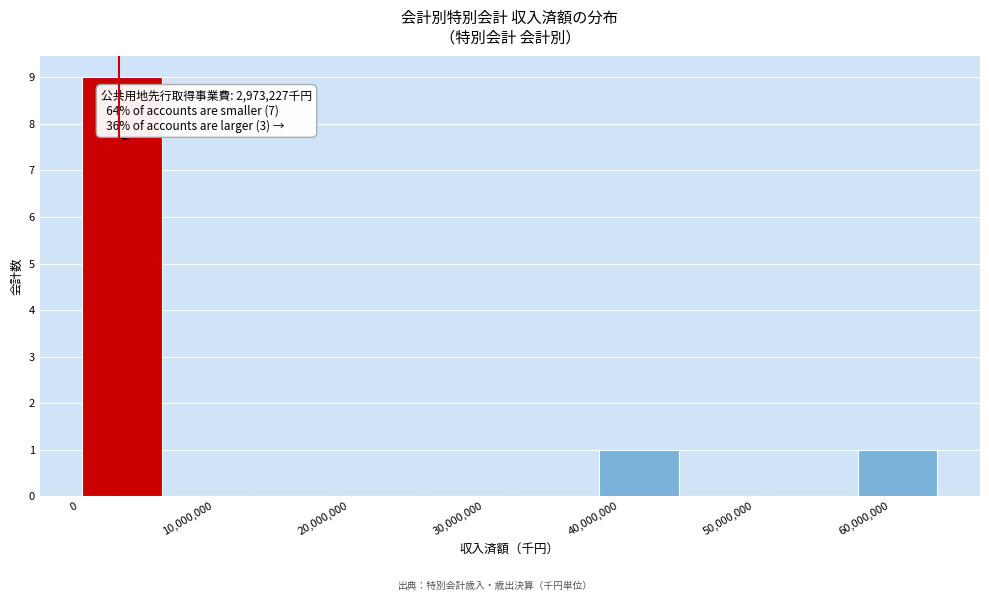

Over which range of the x-axis is the bar tallest?

0 to 6000000